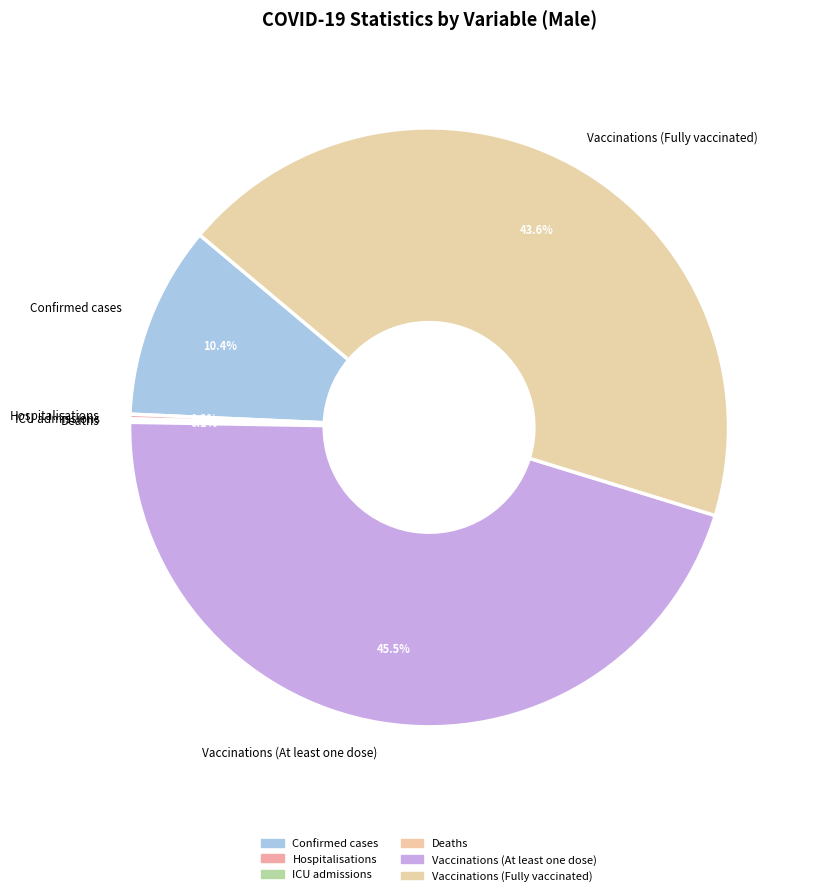

Combined, do Vaccinations (Fully vaccinated) and Vaccinations (At least one dose) account for over 50%?

Yes